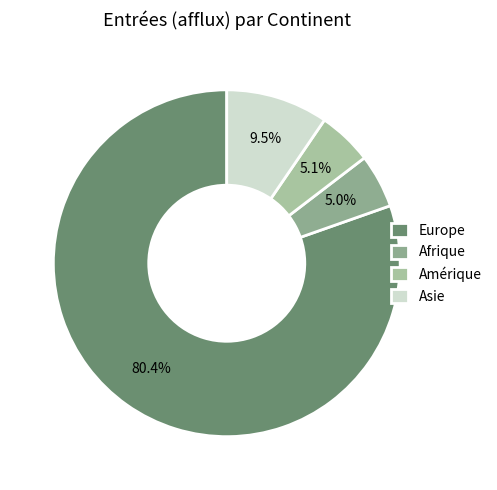

Rank the categories by value from lowest to highest.

Afrique, Amérique, Asie, Europe